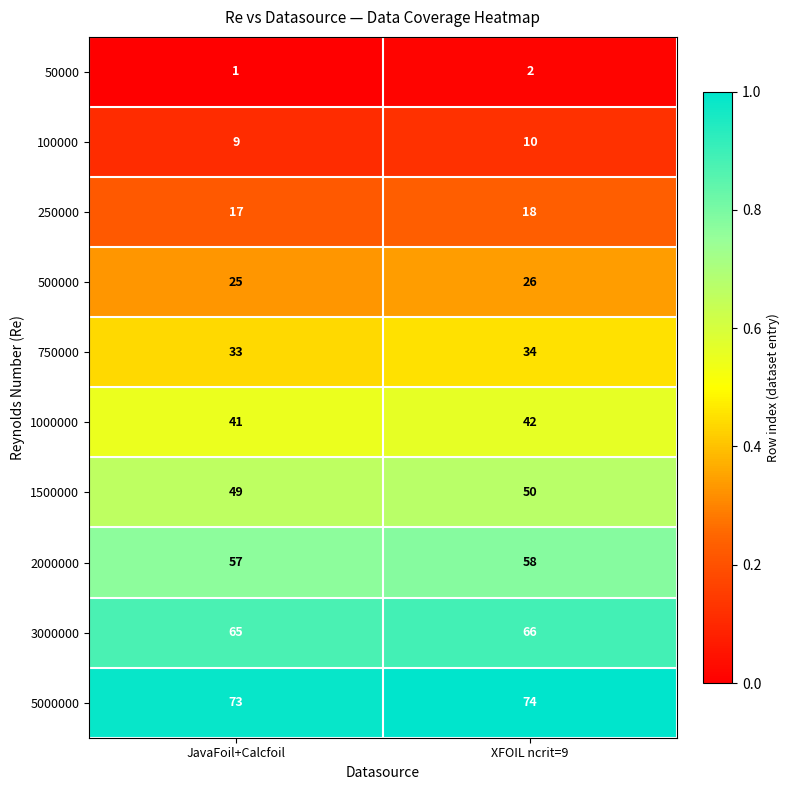

Reading left to right, list all the values displayed in this chart.

50000: JavaFoil+Calcfoil=1	XFOIL ncrit=9=2
100000: JavaFoil+Calcfoil=9	XFOIL ncrit=9=10
250000: JavaFoil+Calcfoil=17	XFOIL ncrit=9=18
500000: JavaFoil+Calcfoil=25	XFOIL ncrit=9=26
750000: JavaFoil+Calcfoil=33	XFOIL ncrit=9=34
1000000: JavaFoil+Calcfoil=41	XFOIL ncrit=9=42
1500000: JavaFoil+Calcfoil=49	XFOIL ncrit=9=50
2000000: JavaFoil+Calcfoil=57	XFOIL ncrit=9=58
3000000: JavaFoil+Calcfoil=65	XFOIL ncrit=9=66
5000000: JavaFoil+Calcfoil=73	XFOIL ncrit=9=74